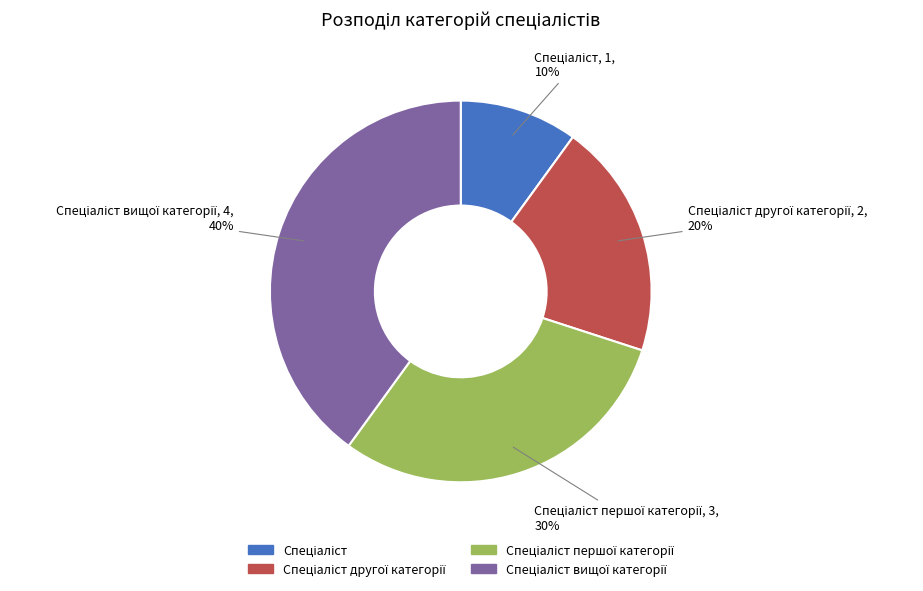

To the nearest percent, what is the difference between the largest and smallest slice percentages?

30%